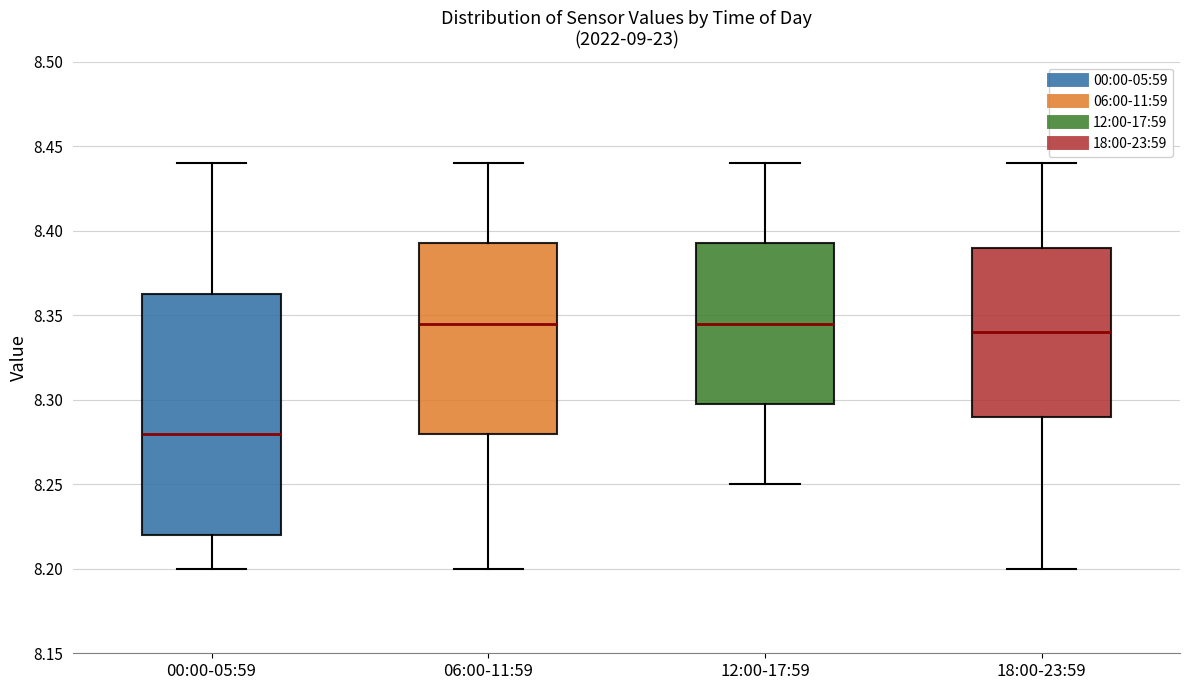

Comparing the boxes themselves (not the whiskers), which one is the tallest?

00:00-05:59